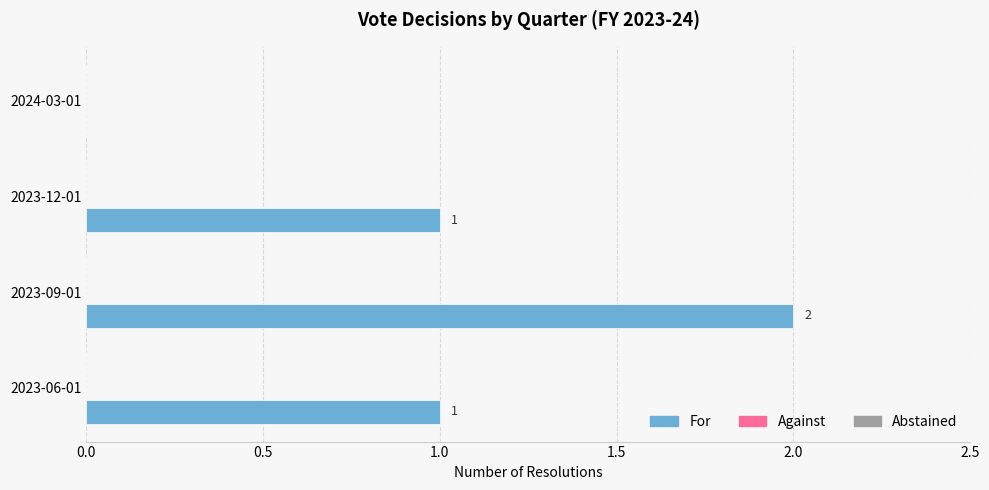

True or false: the data shows 1 at 2023-06-01.

True